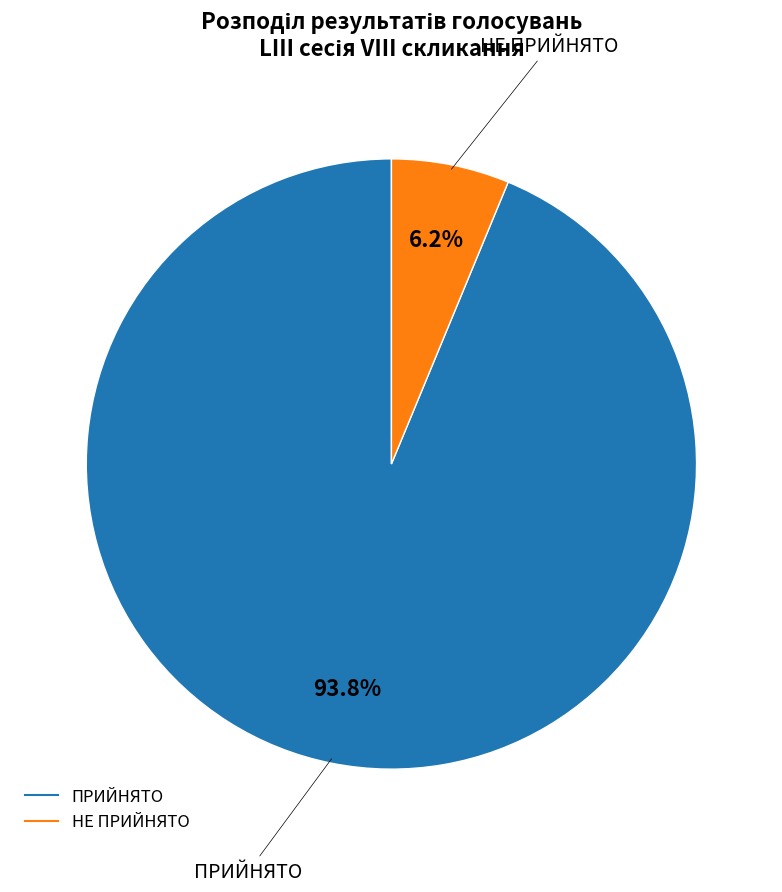

Count the number of slices in the pie.

2